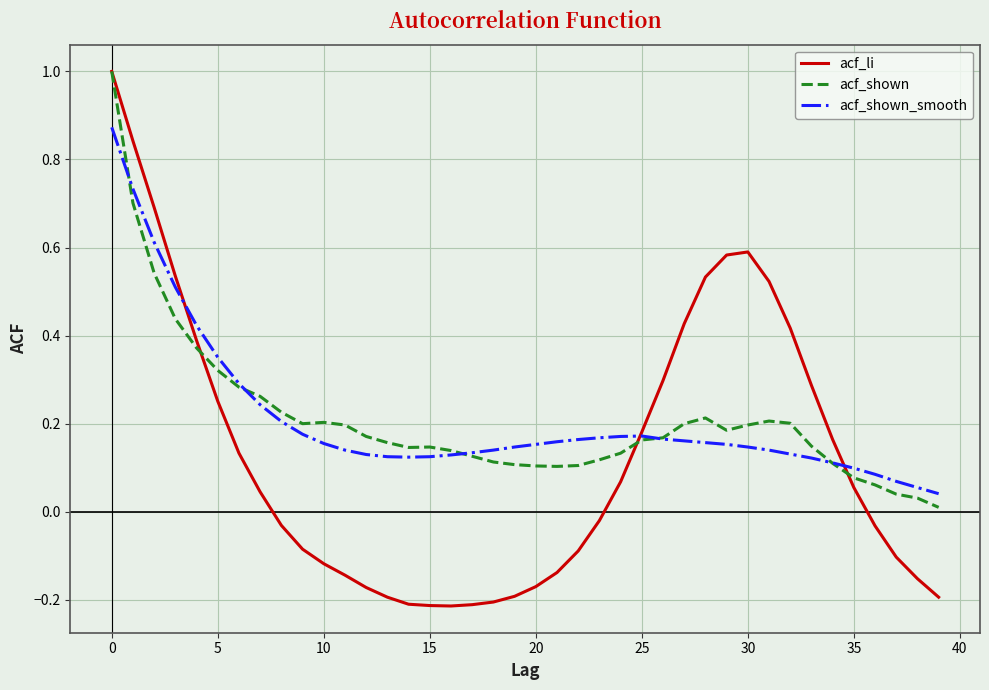

Which series has the largest range (max minus min)?

acf_li